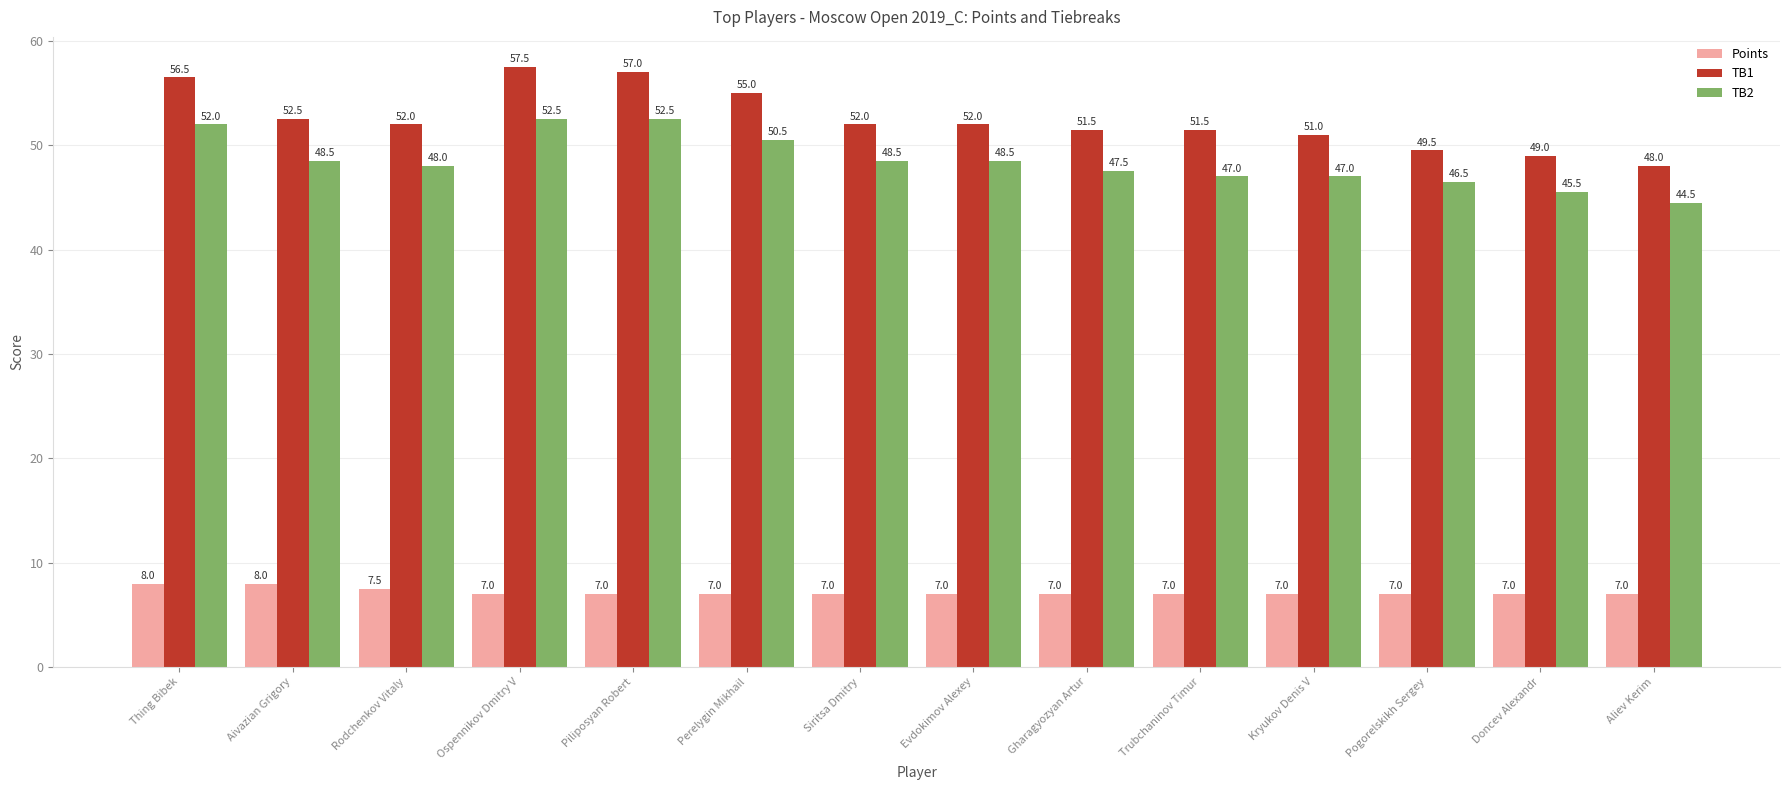

What is the label of the 7th bar from the right?

Evdokimov Alexey